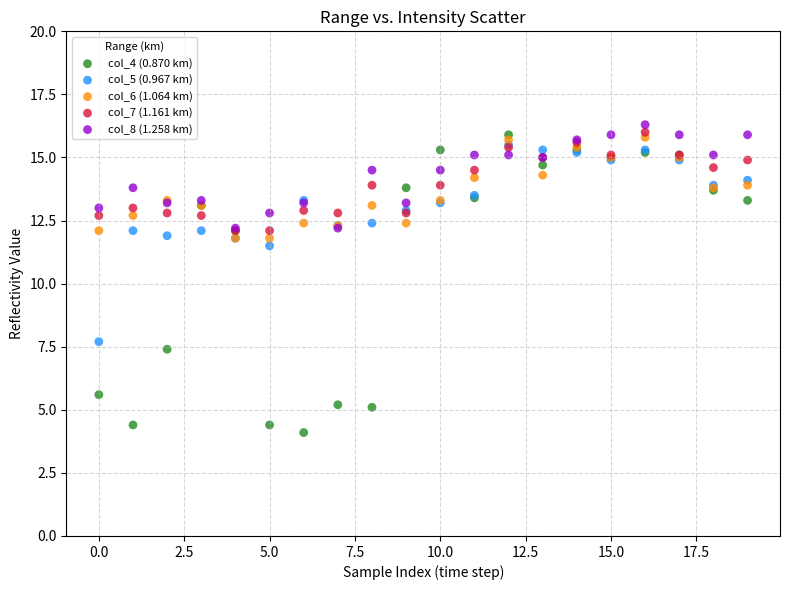

Across all series, what Y value is closest to 10?

11.5